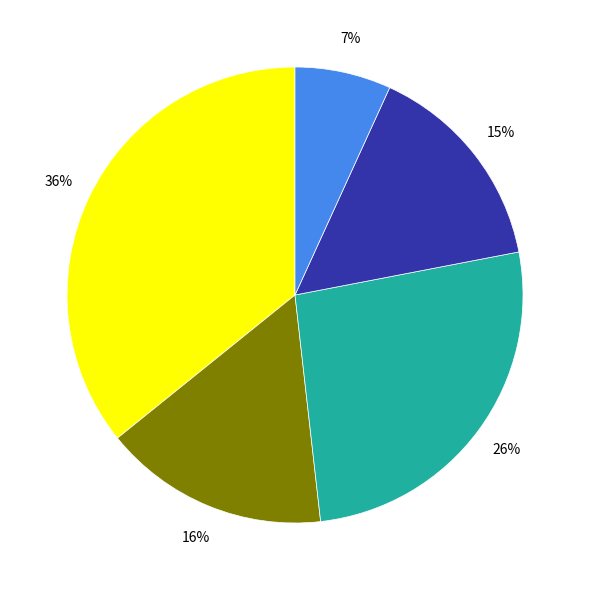

To the nearest percent, what is the difference between the largest and smallest slice percentages?

29%